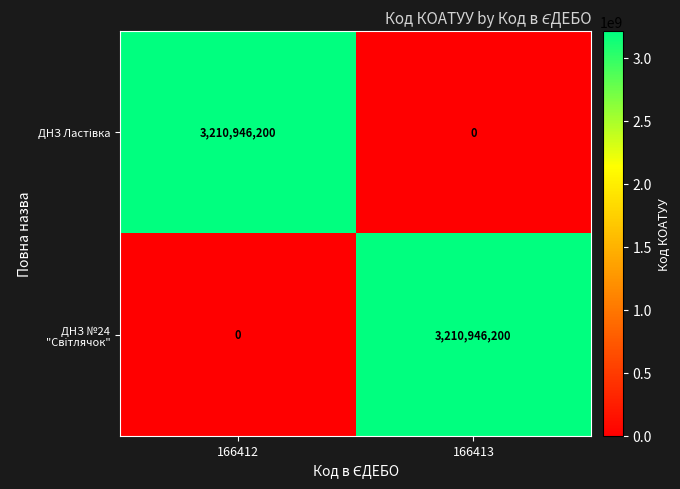

What is the maximum value shown in the chart?

3210946200